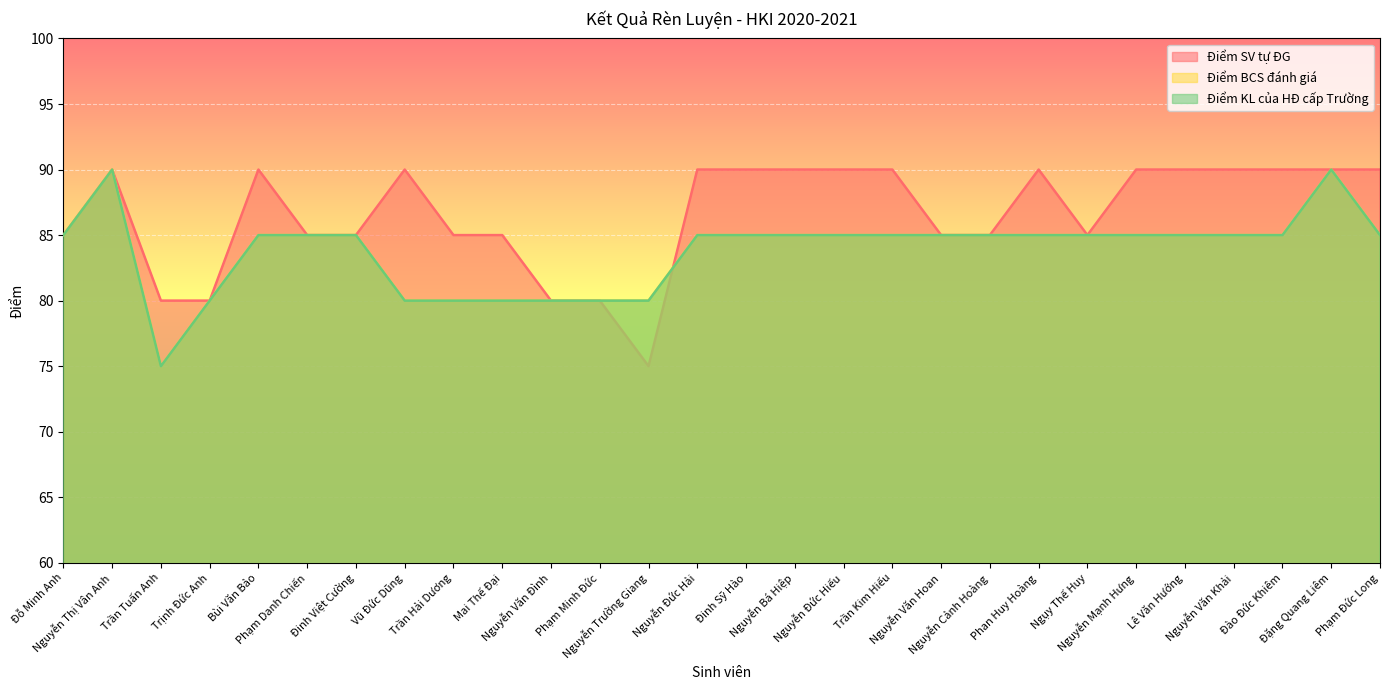

What position from the left is Nguyễn Văn Khải?

25